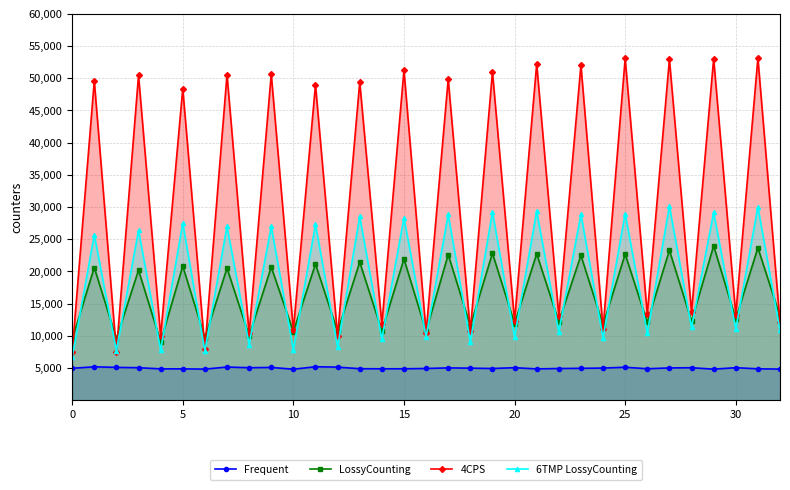

What is the maximum value for LossyCounting?

23953.7